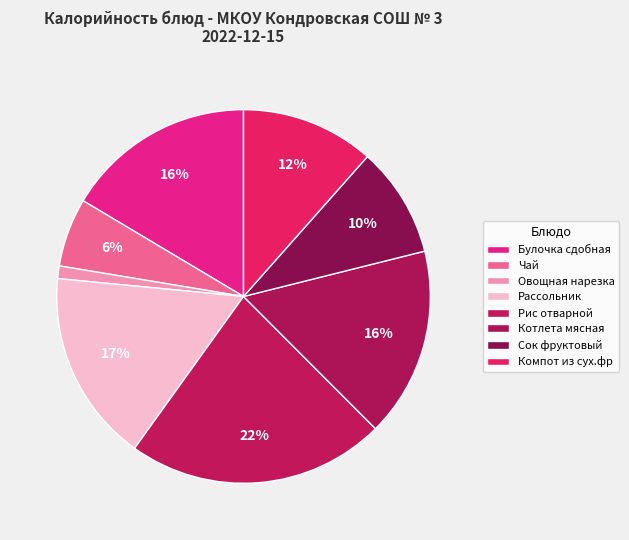

Is there a majority slice in this chart?

No